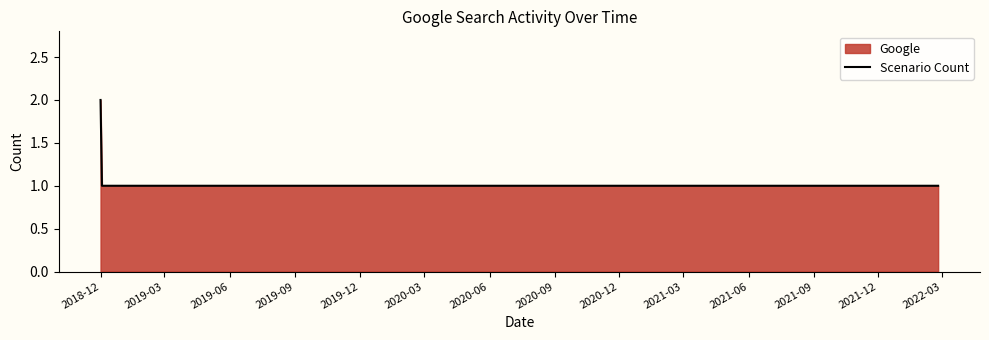

Does the chart display data point markers on the line(s)?

No